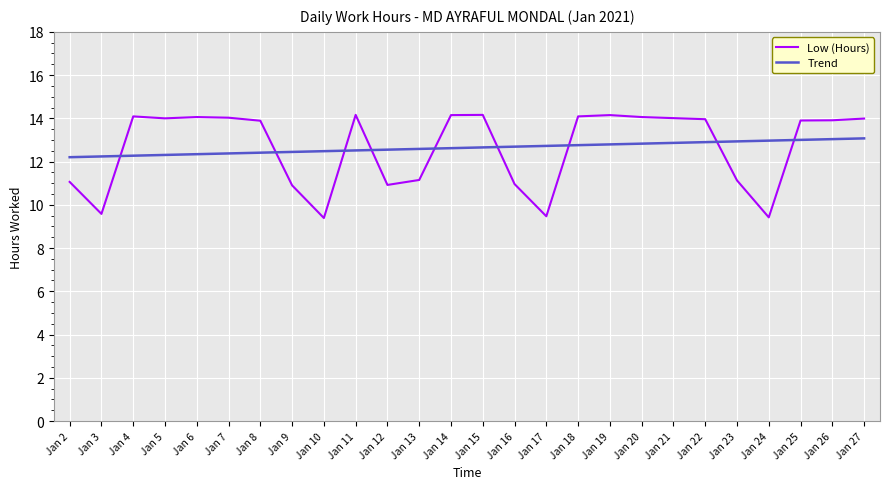

True or false: Trend has a value of 12.6 at Jan 12.

True